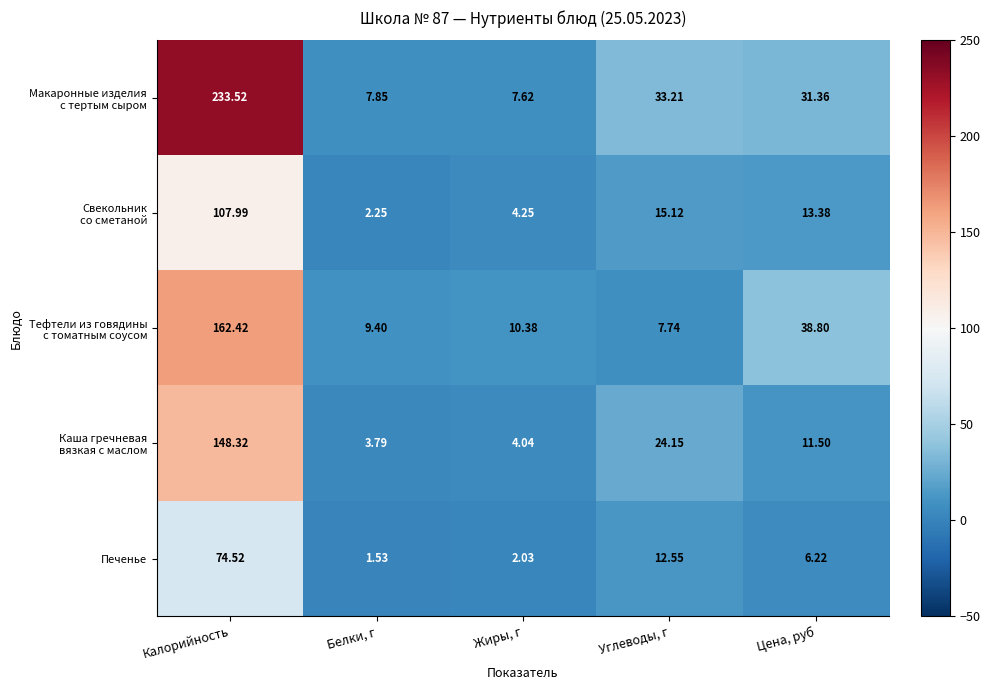

At which label does Печенье reach its peak?

Калорийность